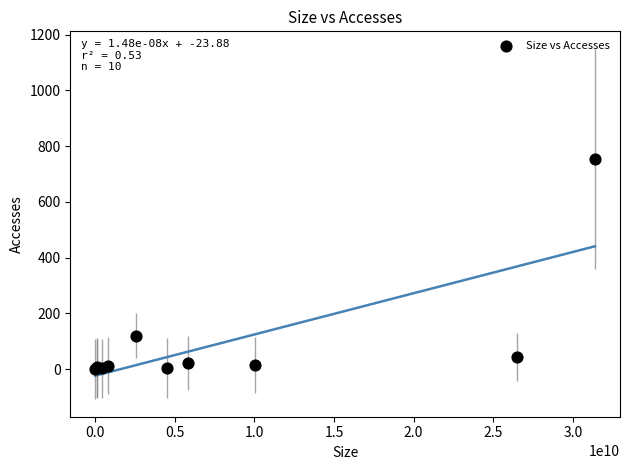

What Y value in the scatter plot is closest to 376?

120